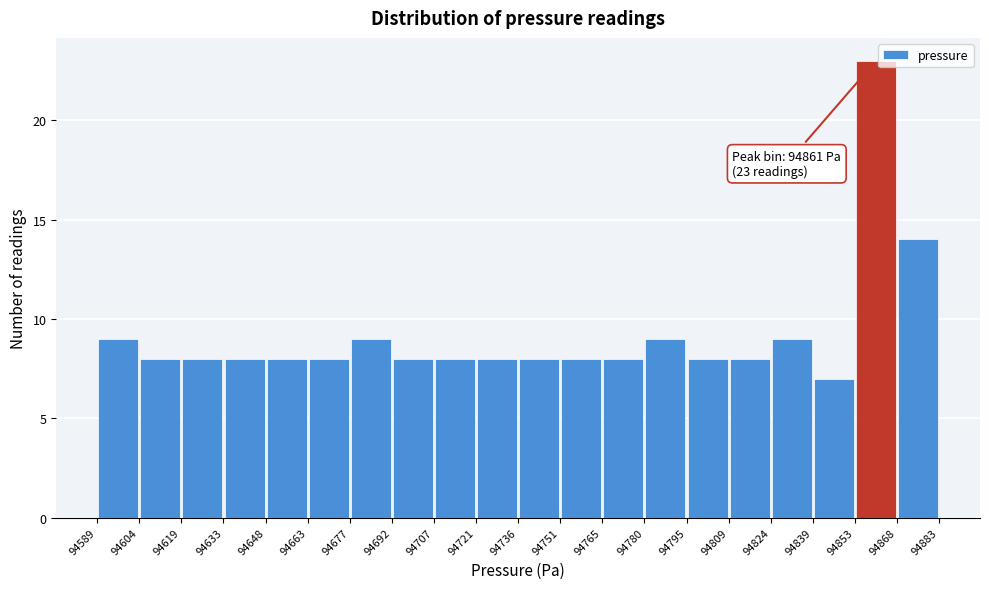

Which range on the x-axis has the tallest bar?

94853 to 94868